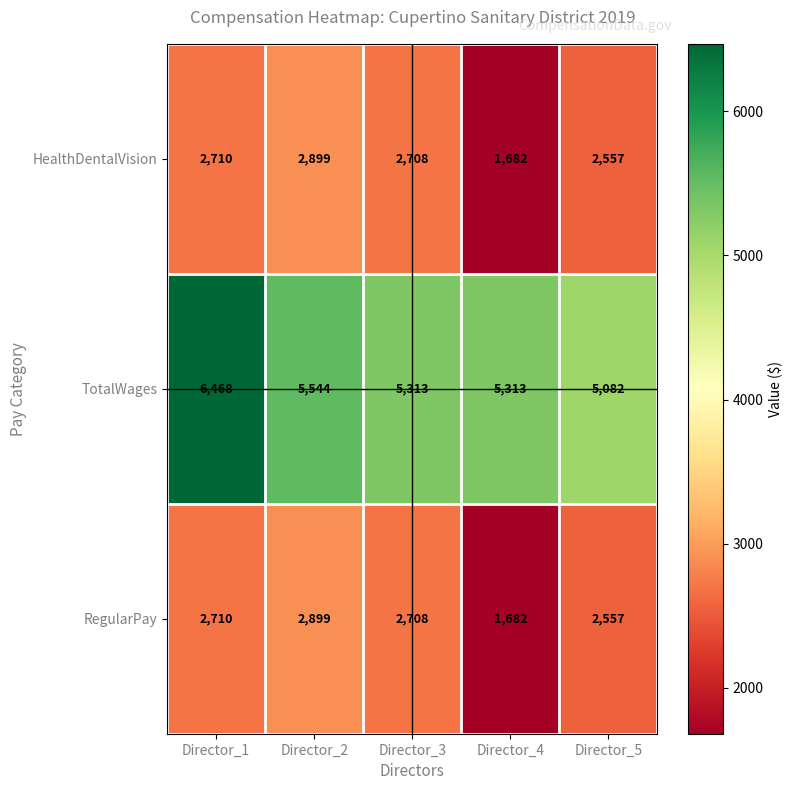

What is the lowest value of the HealthDentalVision series?

1682